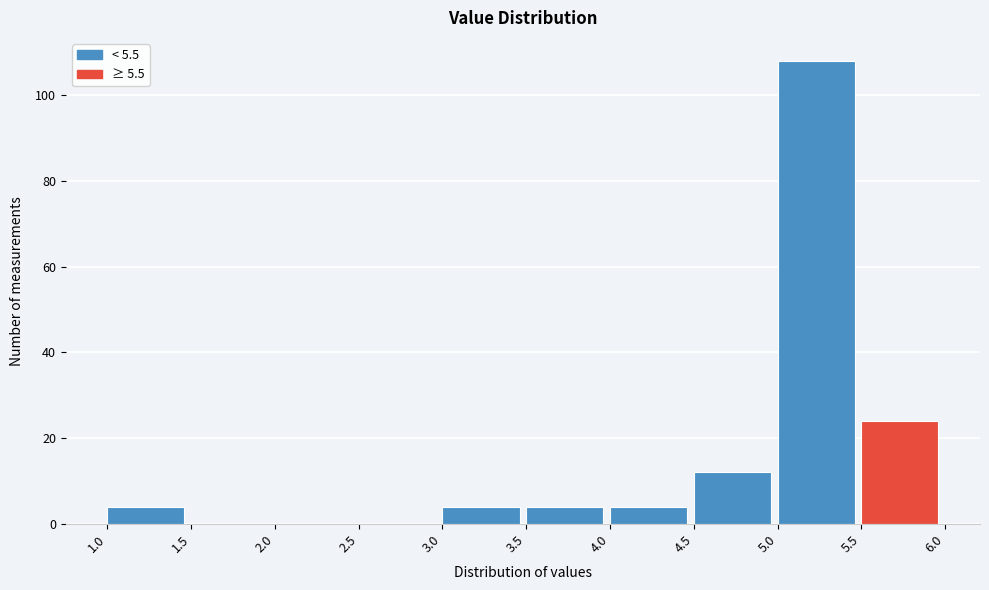

What is the height of the bar covering 4.5 to 5.0 on the x-axis? The values are not printed on the chart, so give them approximately, as read against the axis.

12